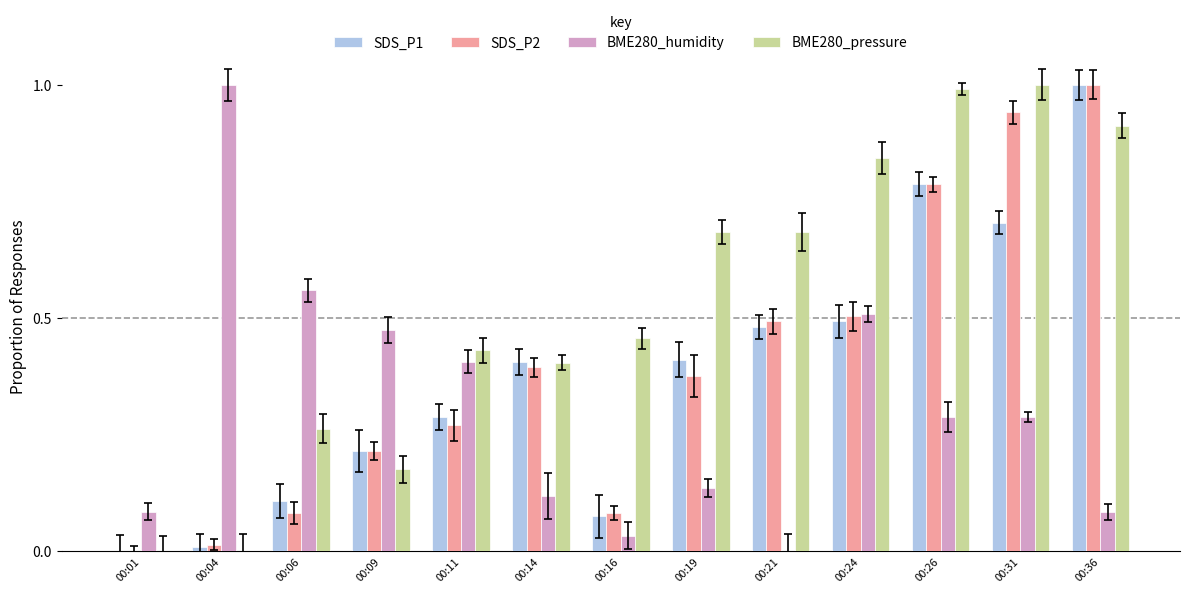

Which series changed the most between 00:09 and 00:24?

BME280_pressure